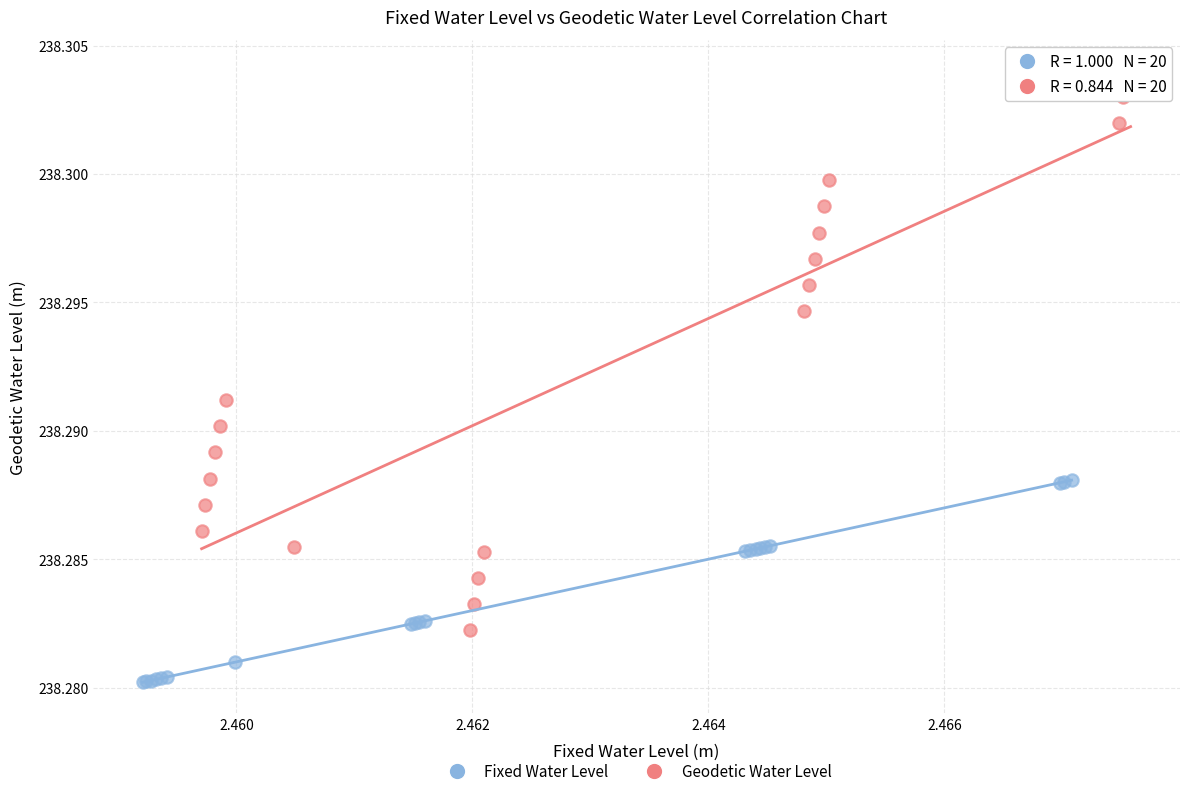

Which series reaches the maximum Y coordinate?

Geodetic Water Level